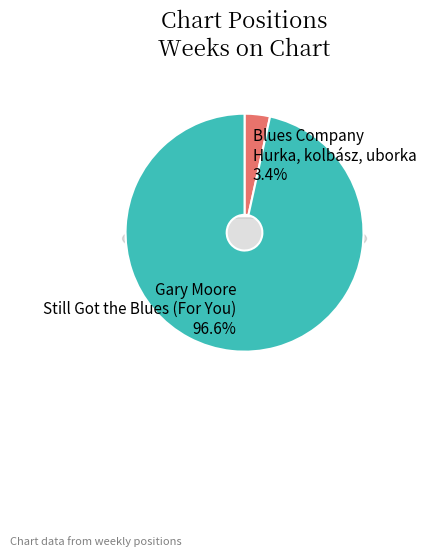

Between Blues Company
Hurka, kolbász, uborka and Gary Moore
Still Got the Blues (For You), which is larger?

Gary Moore
Still Got the Blues (For You)